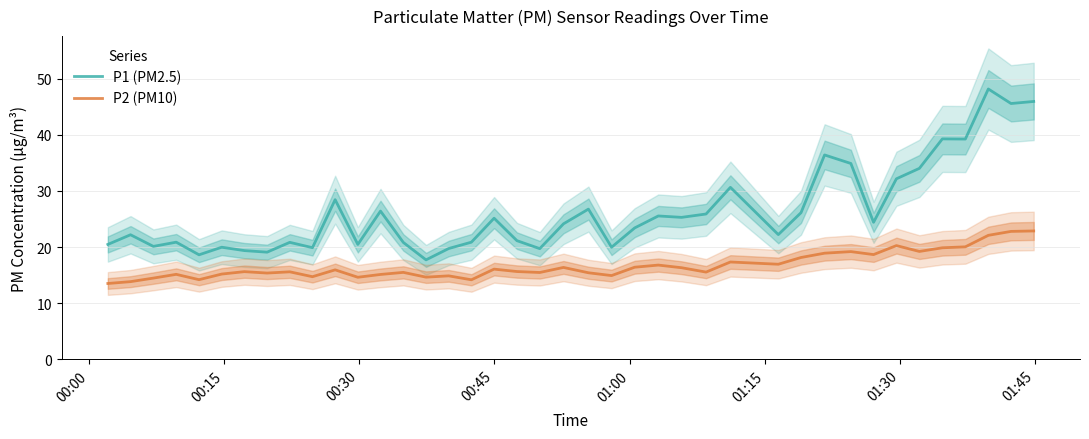

What is the difference between the second highest and second lowest values in the P2 (PM10) series?

9.0